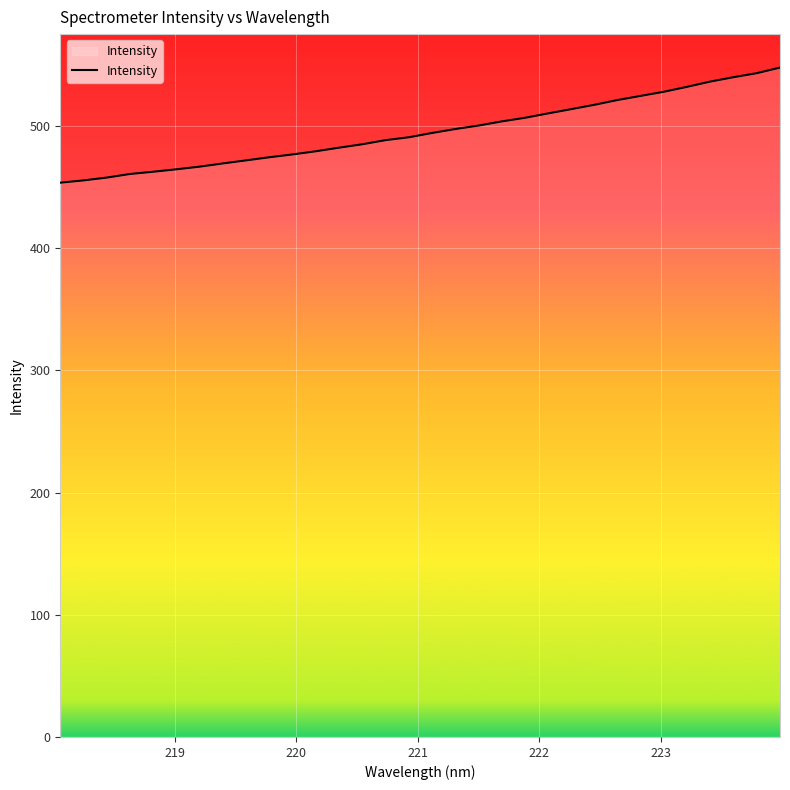

What is the greatest value displayed?

547.8